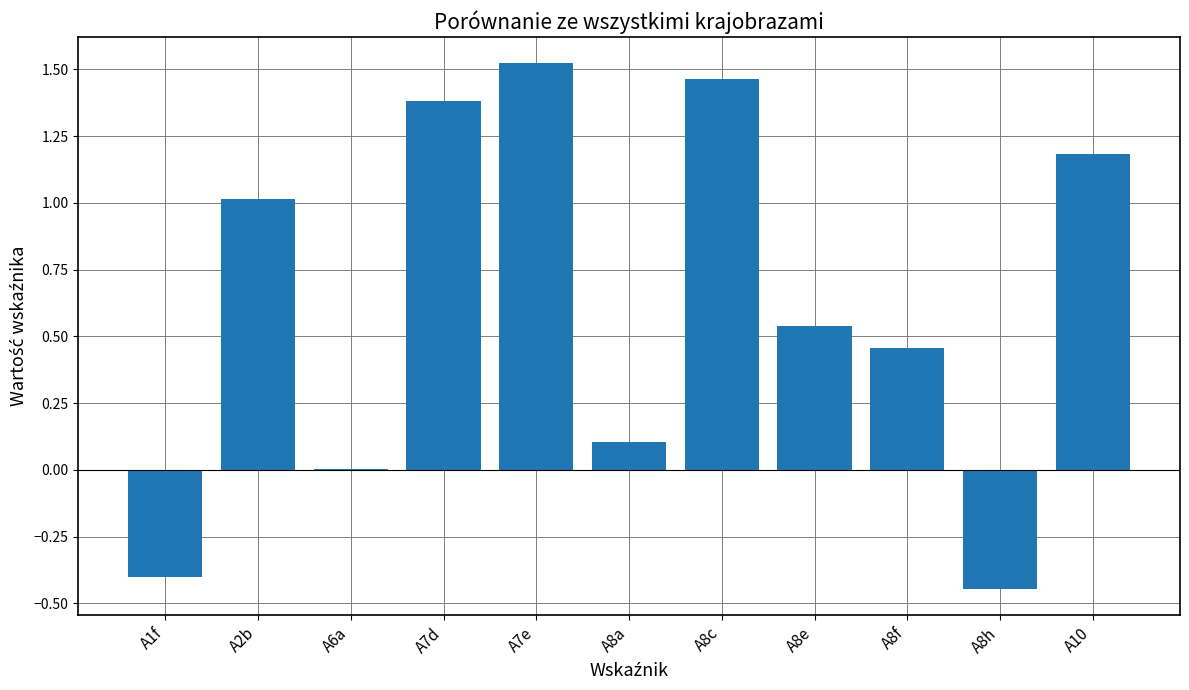

What value does the data have at A10?

1.2